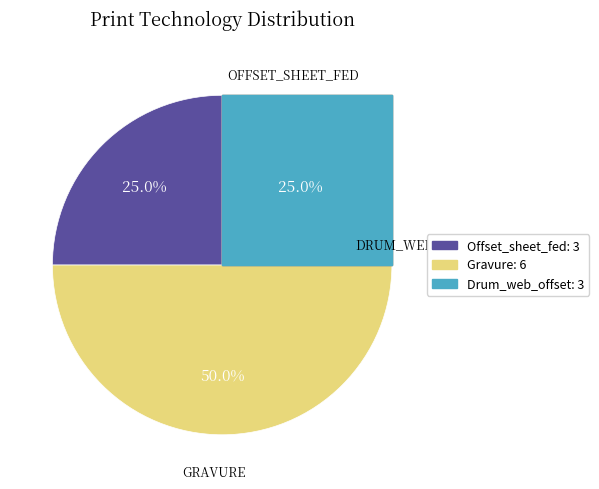

Between Offset_sheet_fed and Gravure, which is larger?

Gravure